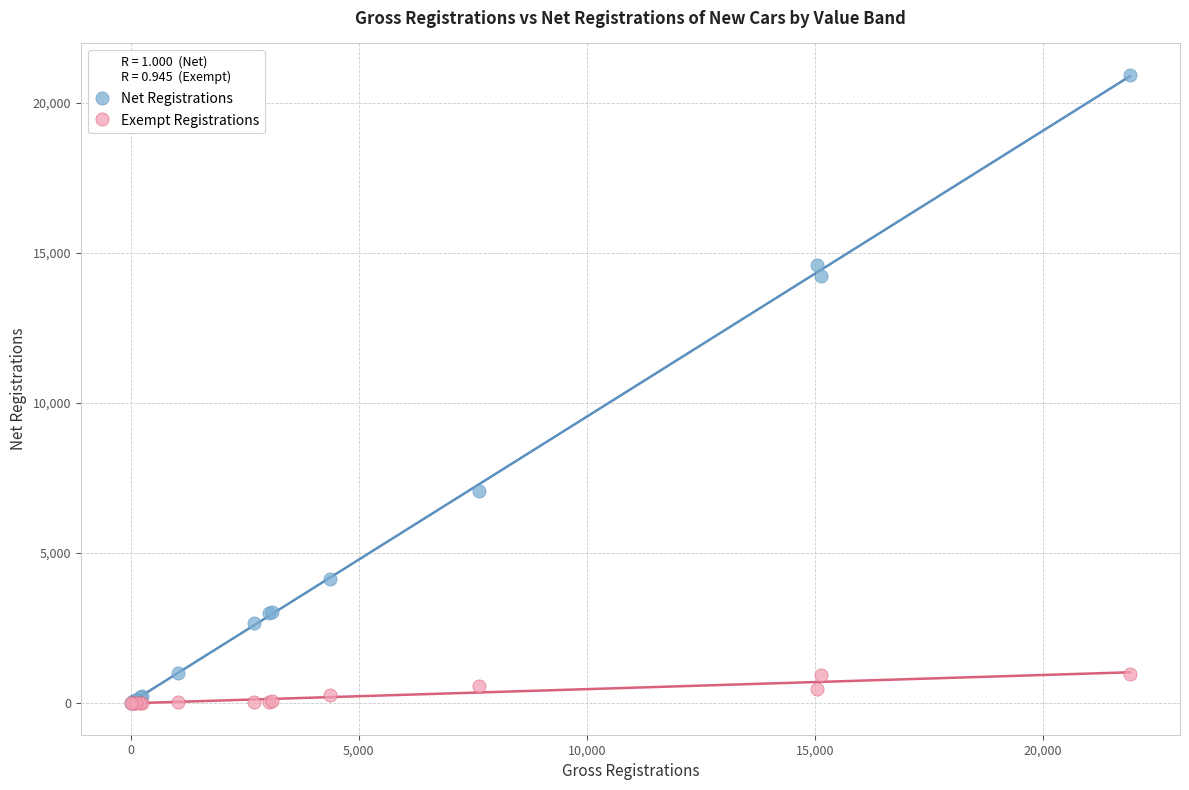

Across all series, what Y value is closest to 10463?

7062